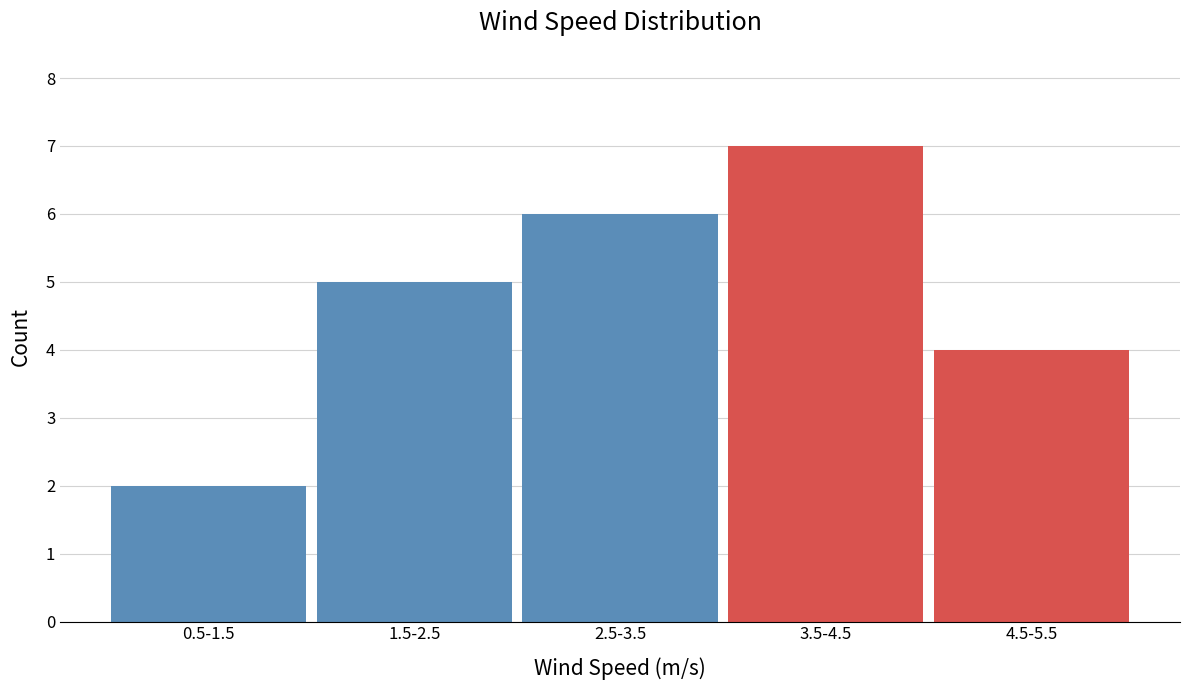

Reading left to right, list all the values displayed in this chart.

2	5	6	7	4